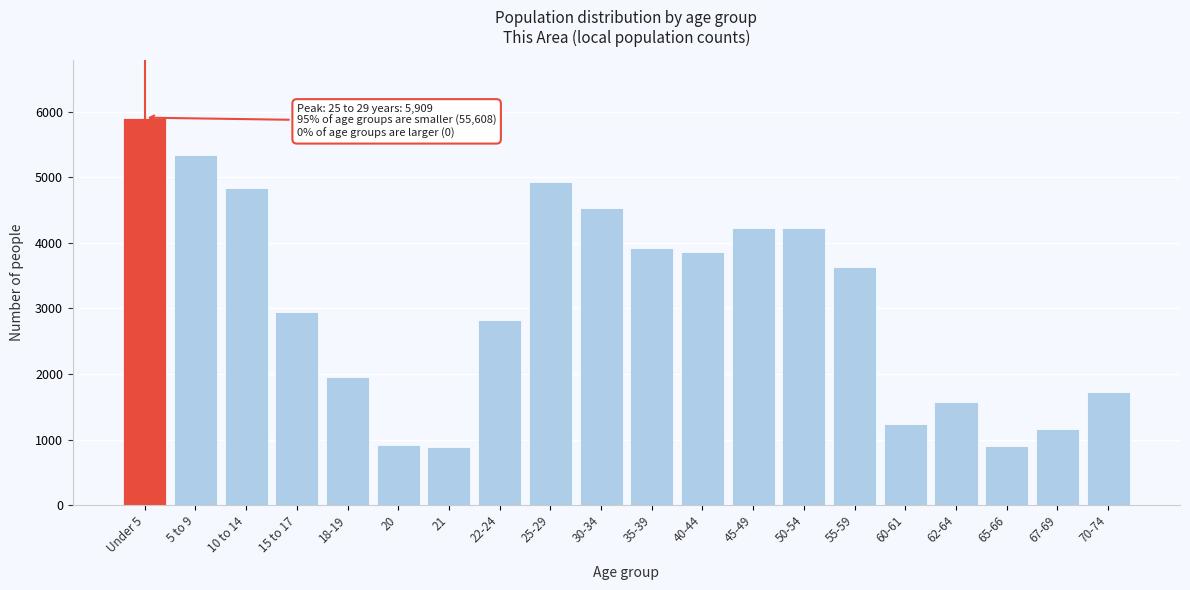

Between Under 5 and 62-64, which is larger?

Under 5